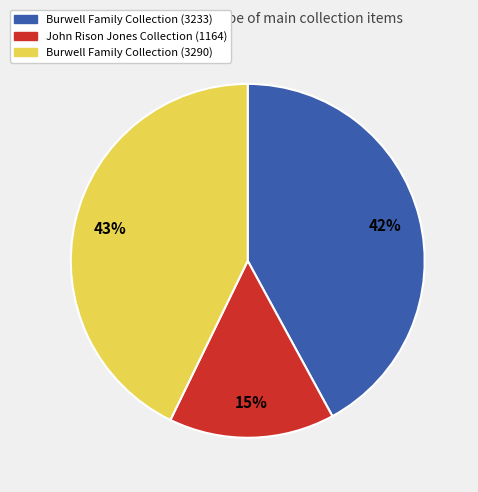

Count the number of slices in the pie.

3